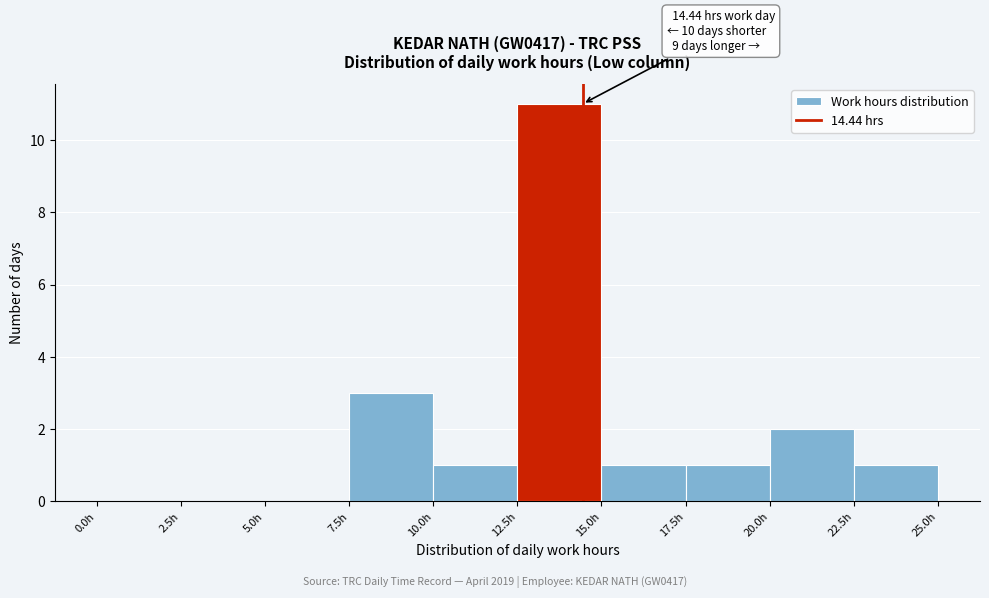

Which range on the x-axis has the tallest bar?

12.5 to 15.0